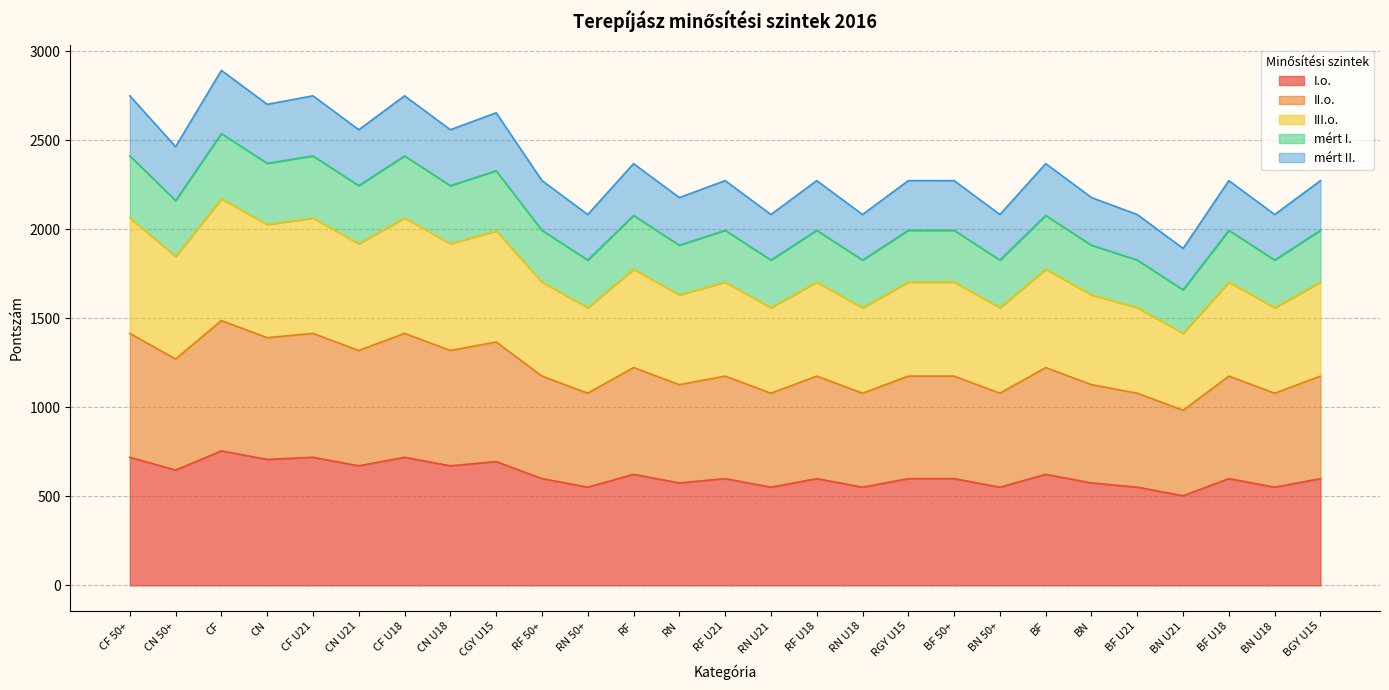

Between RN 50+ and CGY U15, which is larger?

CGY U15